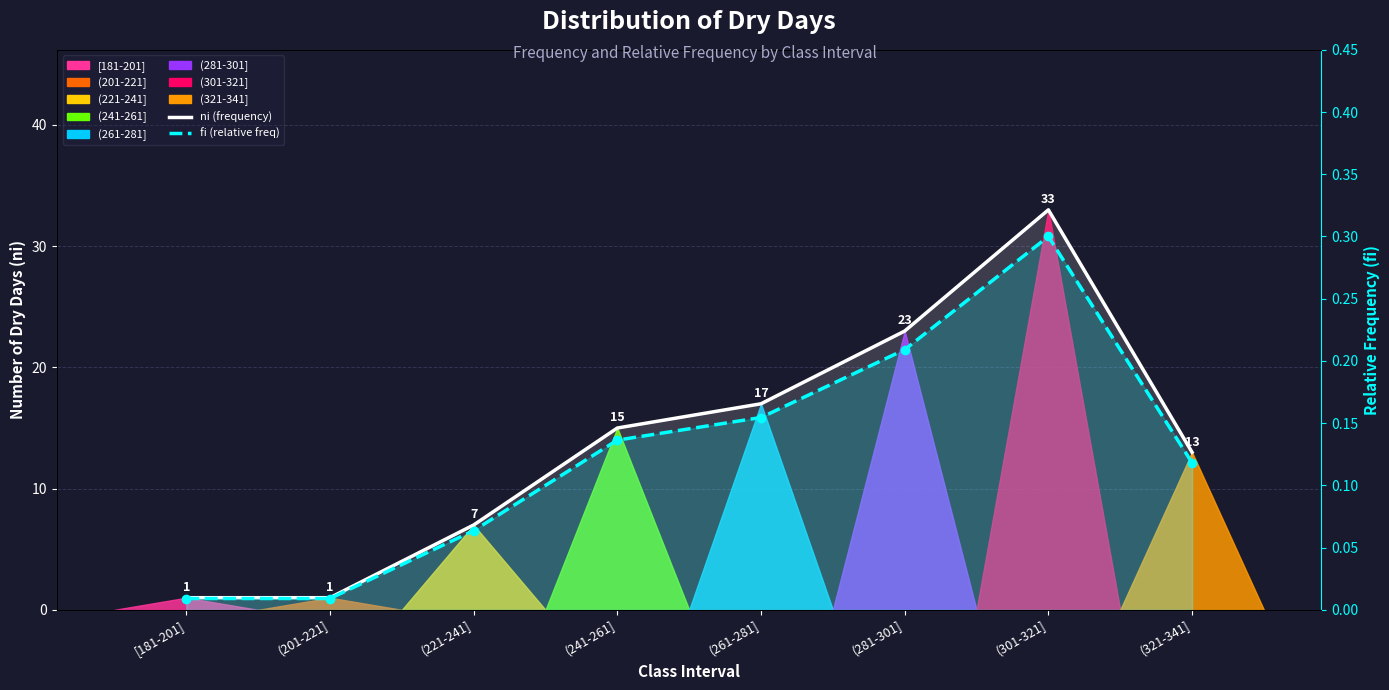

Which series has the widest spread of values?

ni (frequency)